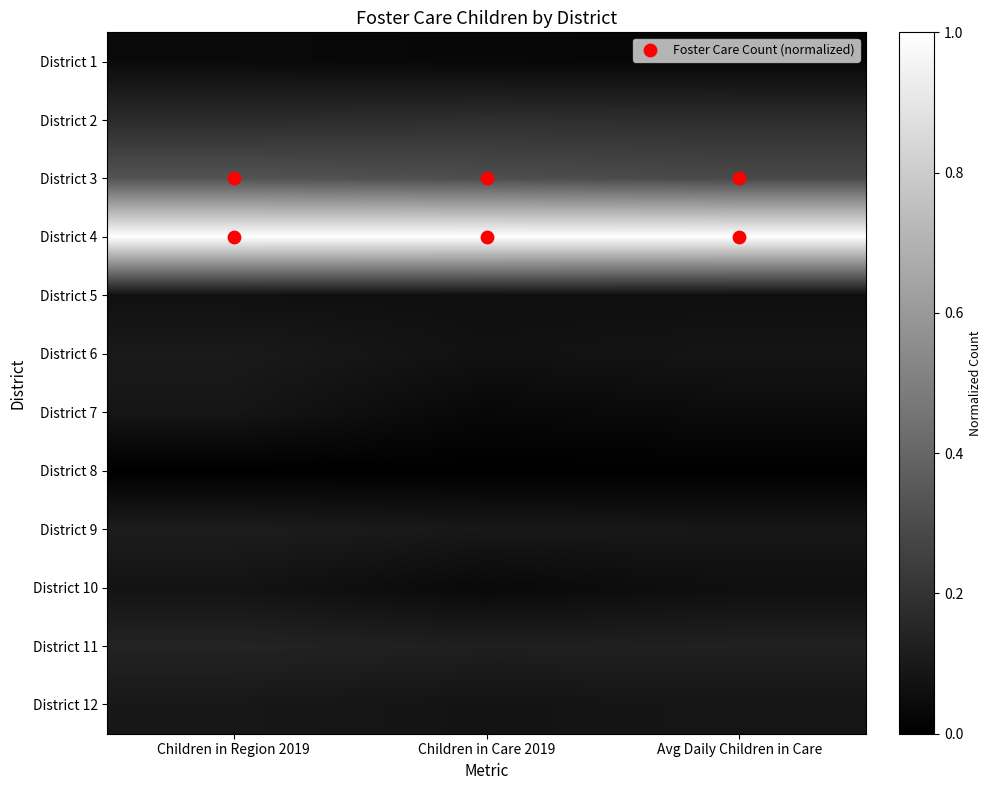

Between Children in Care 2019 and Children in Region 2019, which is larger?

Children in Region 2019